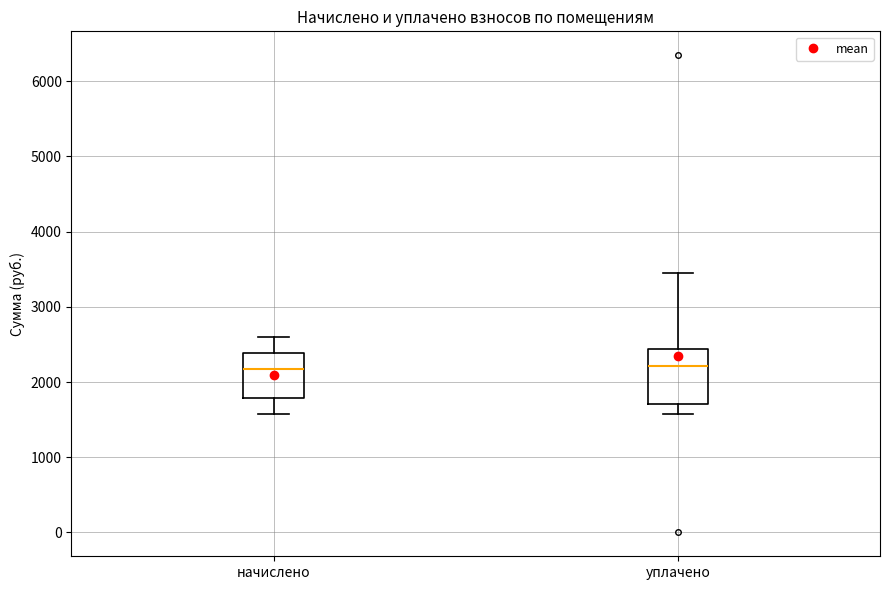

Comparing the boxes themselves (not the whiskers), which one is the tallest?

уплачено